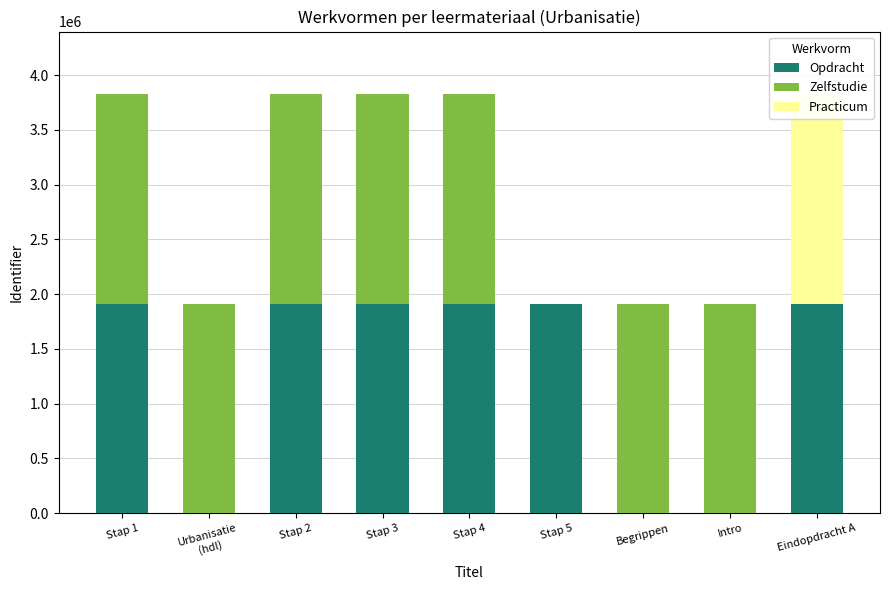

Reading left to right, extract all data points from this chart.

Opdracht: 1912253	0	1912256	1912259	1912263	1912266	0	0	1912269
Zelfstudie: 1912253	1912245	1912256	1912259	1912263	0	1912272	1912246	0
Practicum: 0	0	0	0	0	0	0	0	1912269